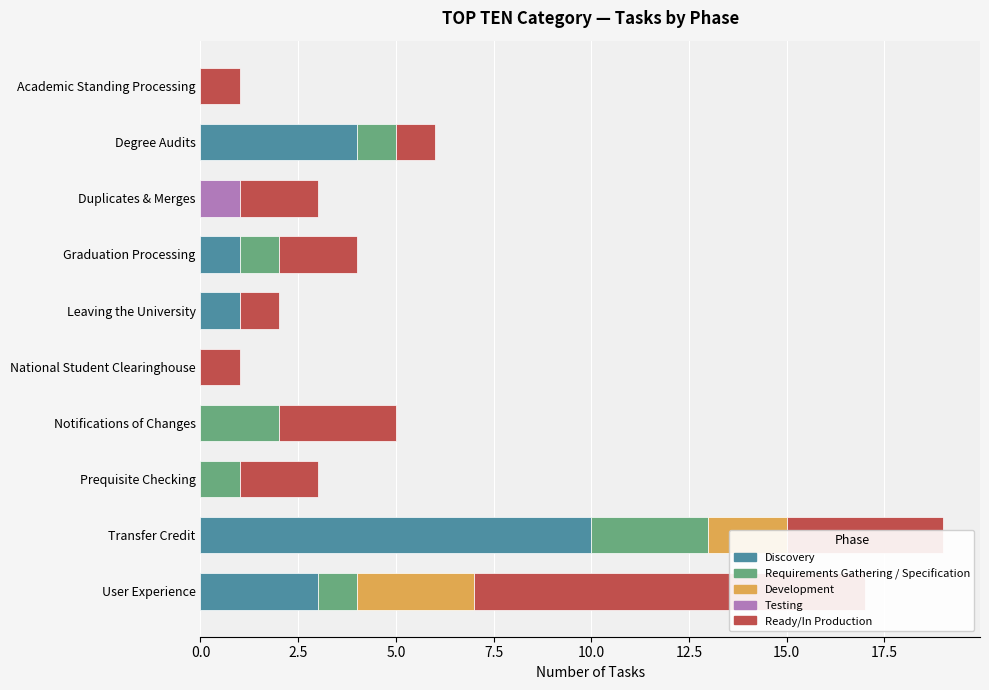

How many categories are shown in the chart?

10